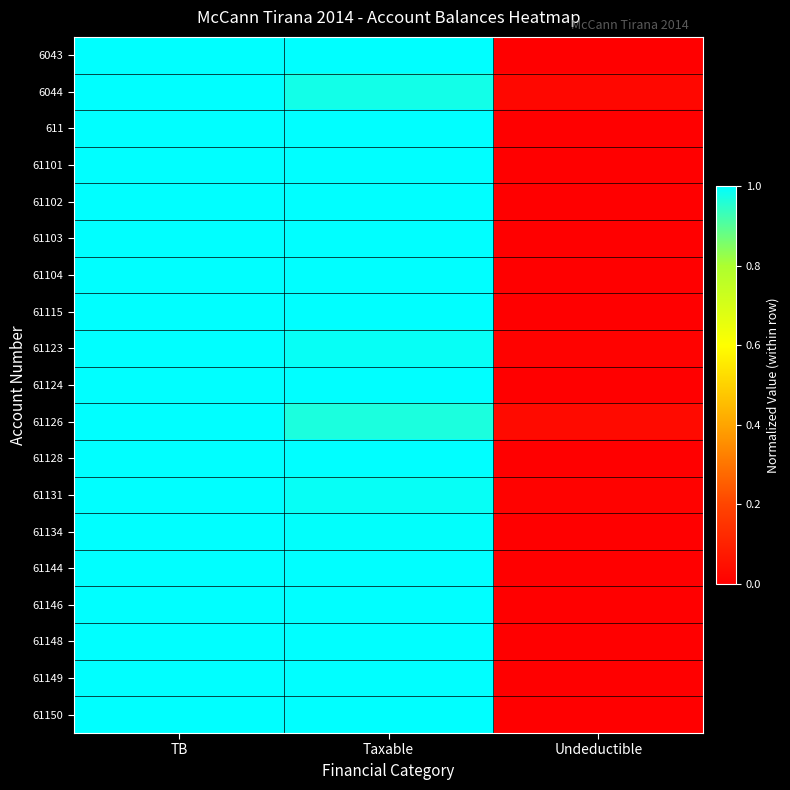

Between TB and Undeductible, which series saw the biggest shift?

6043